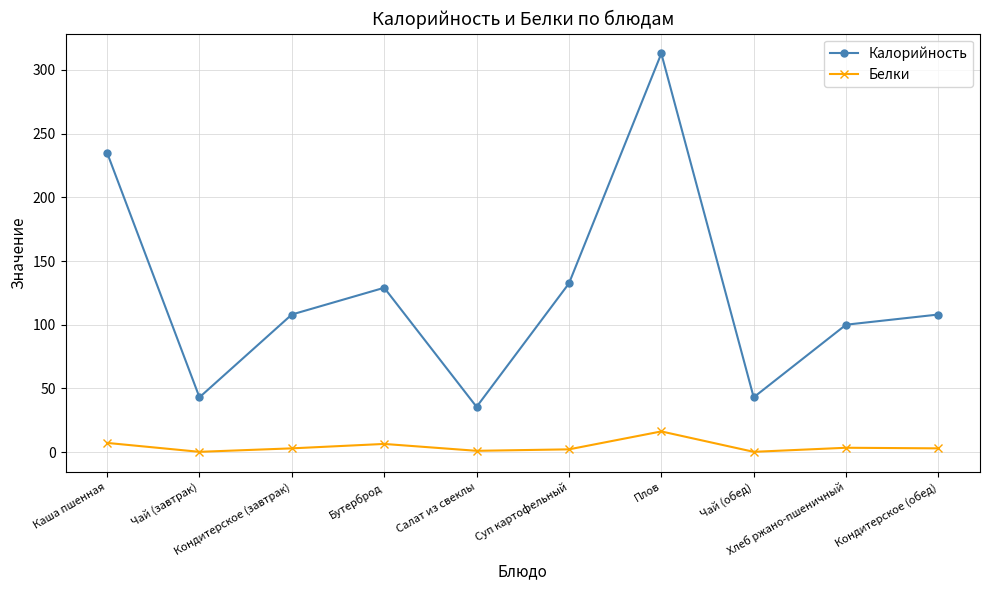

What is the maximum value shown in the chart?

312.9